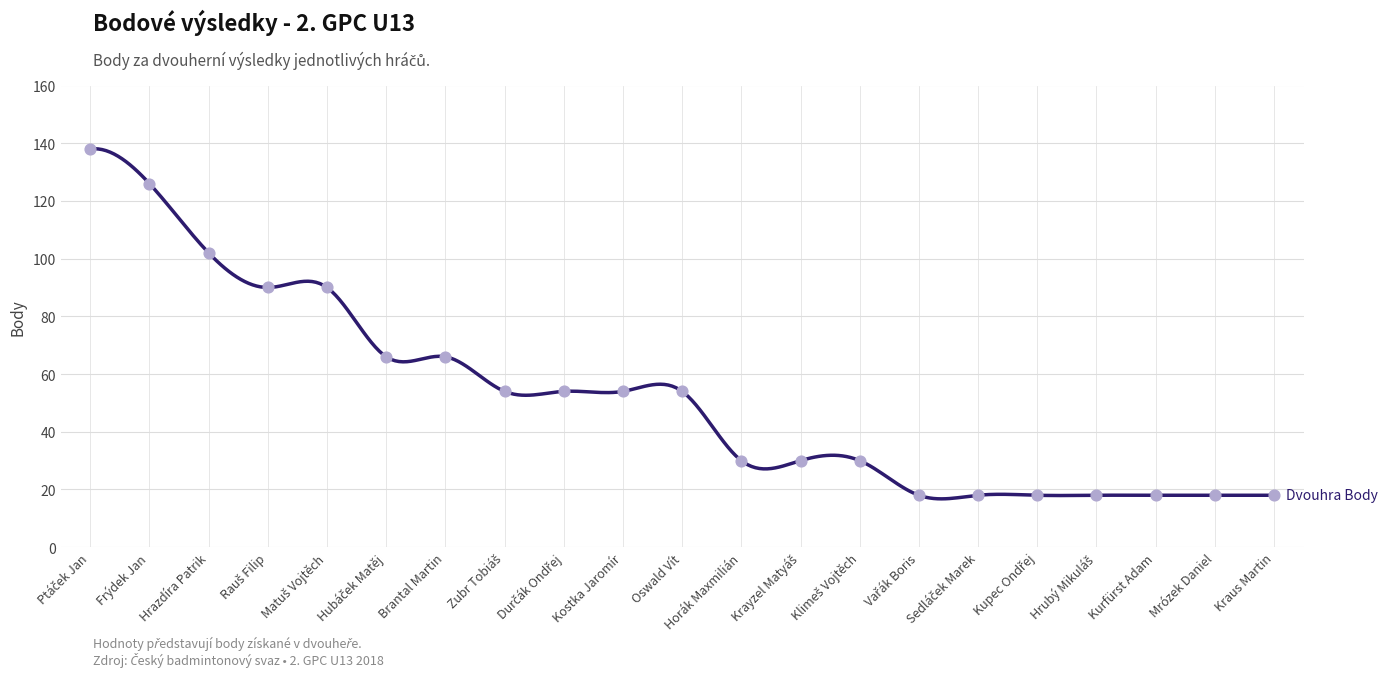

Approximately how many times larger is the value at Klimeš Vojtěch compared to Kraus Martin?

1.7